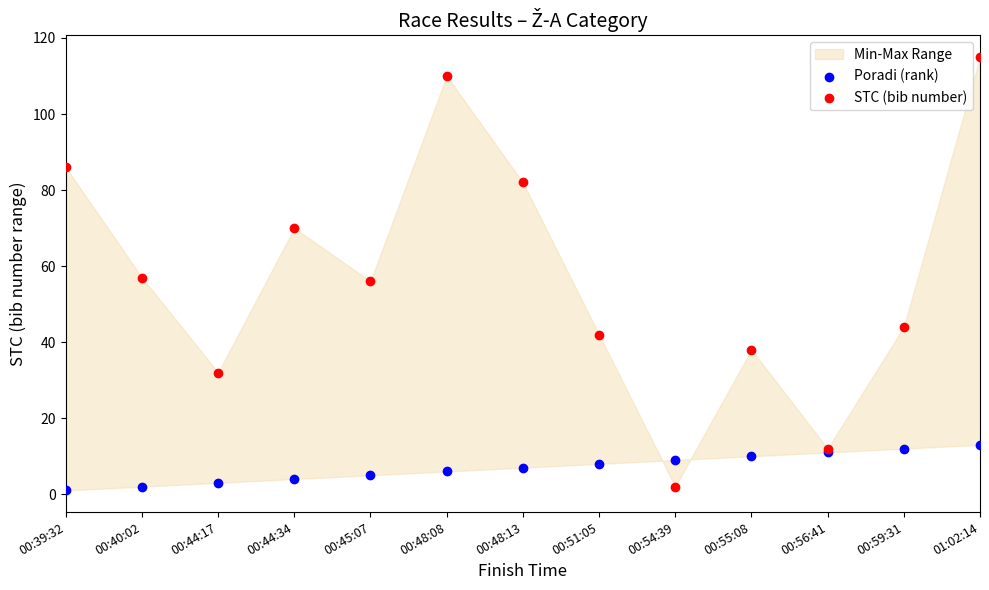

Which series contains the highest Y value?

STC (bib number)